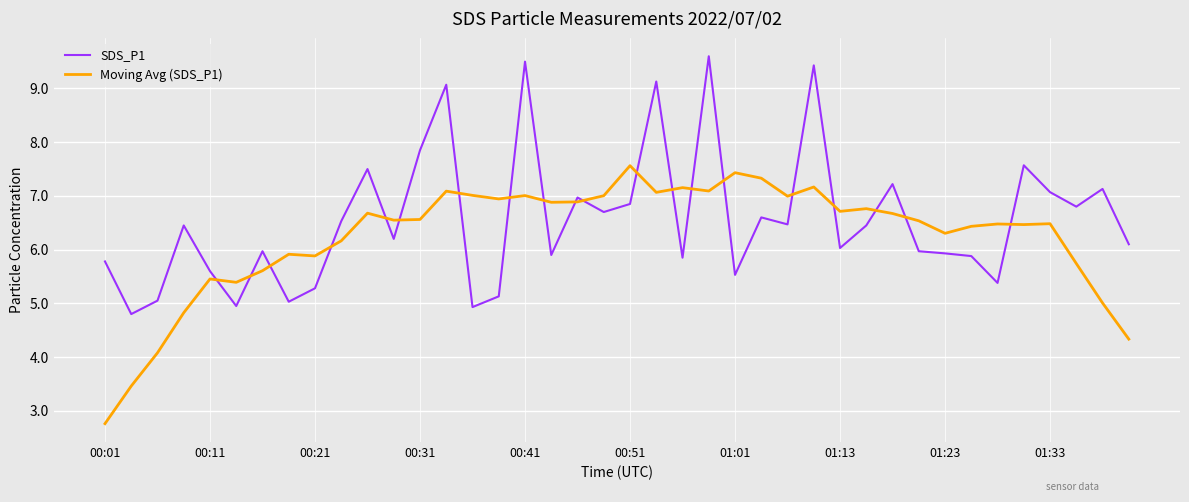

What is the minimum value for Moving Avg (SDS_P1)?

2.8